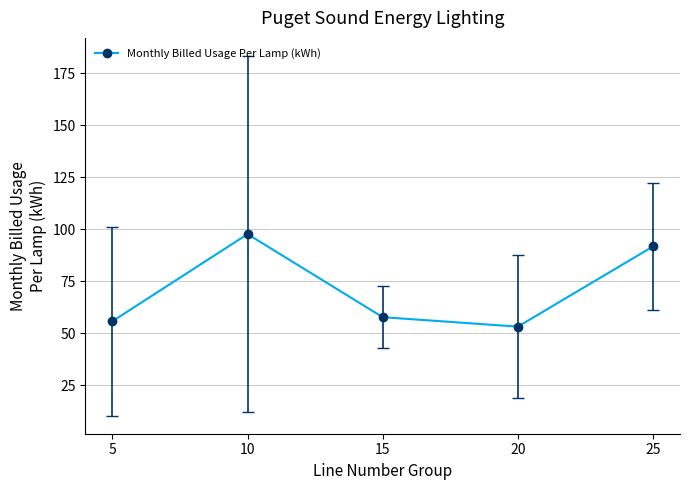

Rank the categories by value from highest to lowest.

10, 25, 15, 5, 20